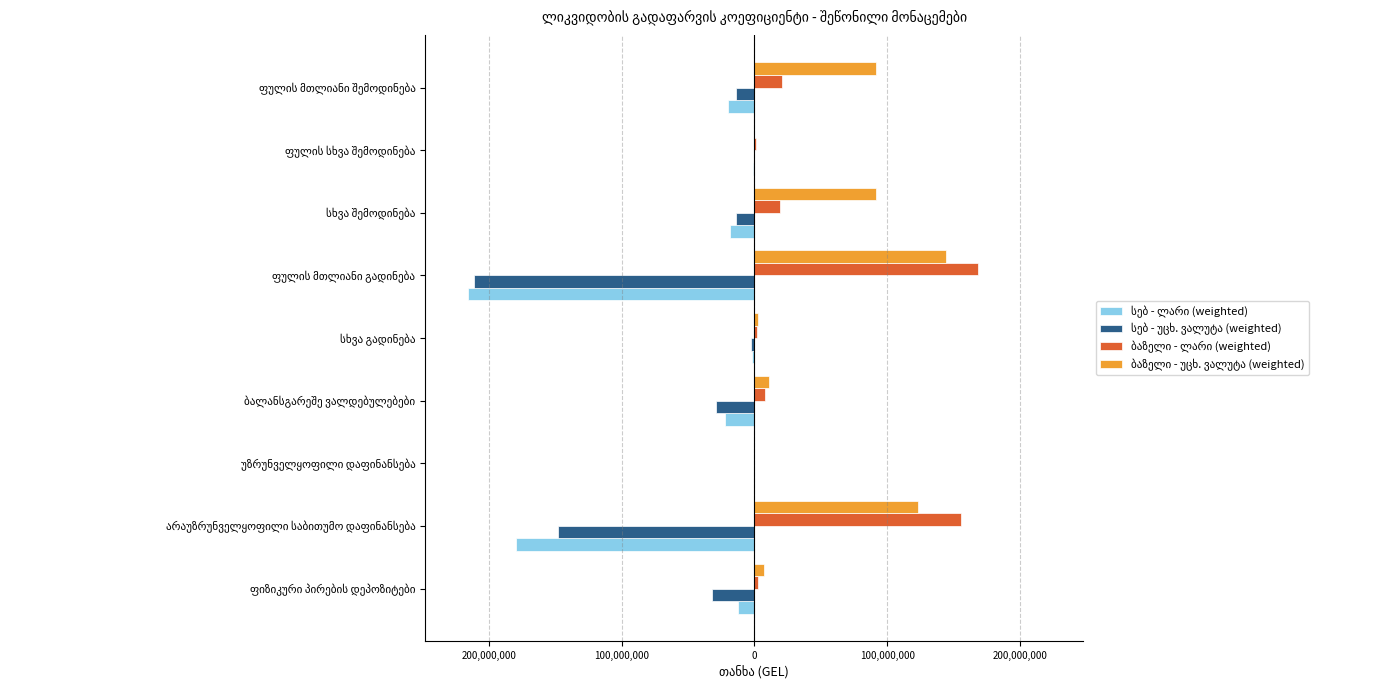

What is the value of the ბაზელი - ლარი (weighted) bar at the 6th from the left?

155624899.3